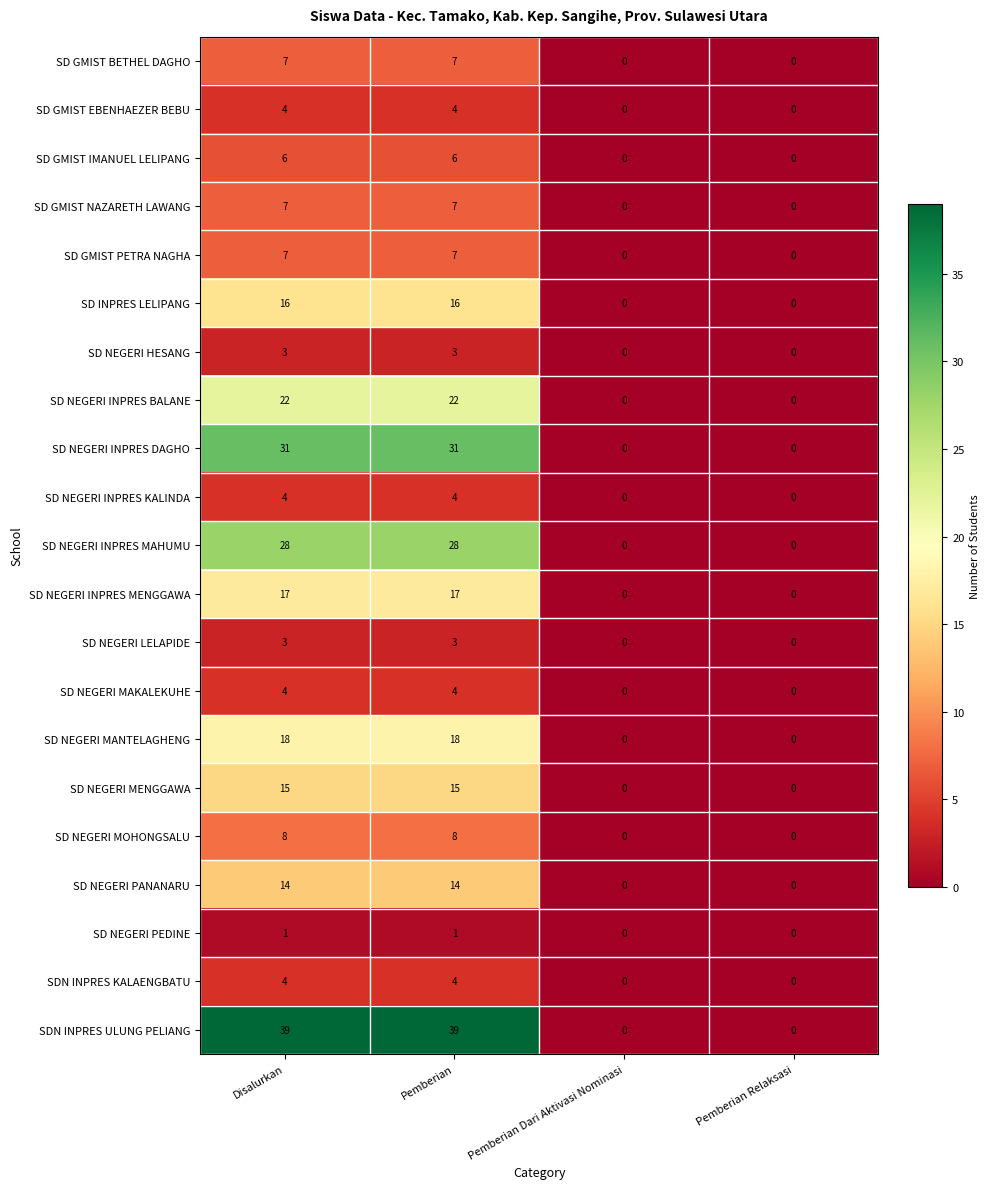

Which series has the largest range (max minus min)?

SDN INPRES ULUNG PELIANG